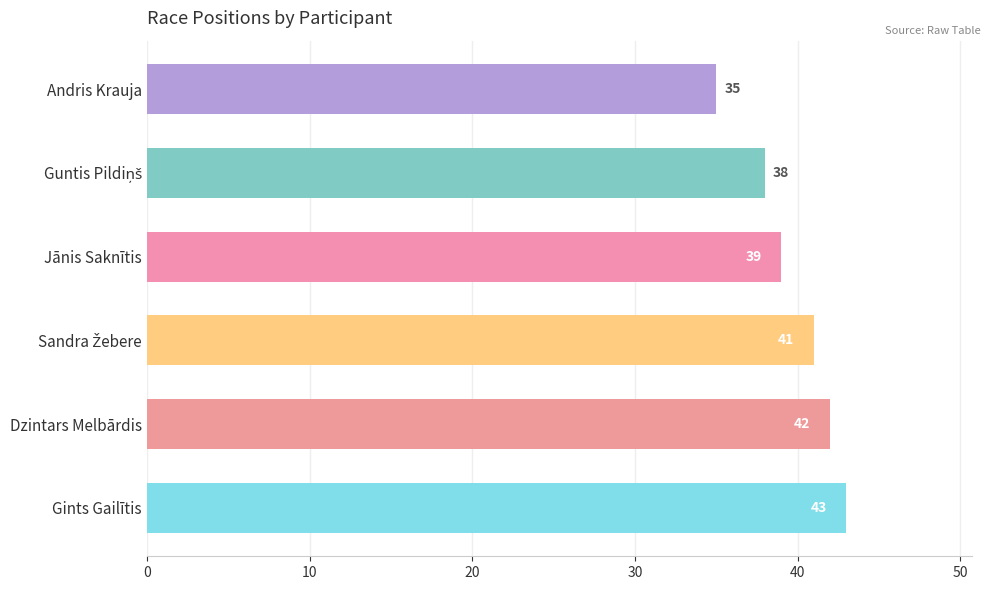

The chart shows a value of 54 at Jānis Saknītis. True or false?

False